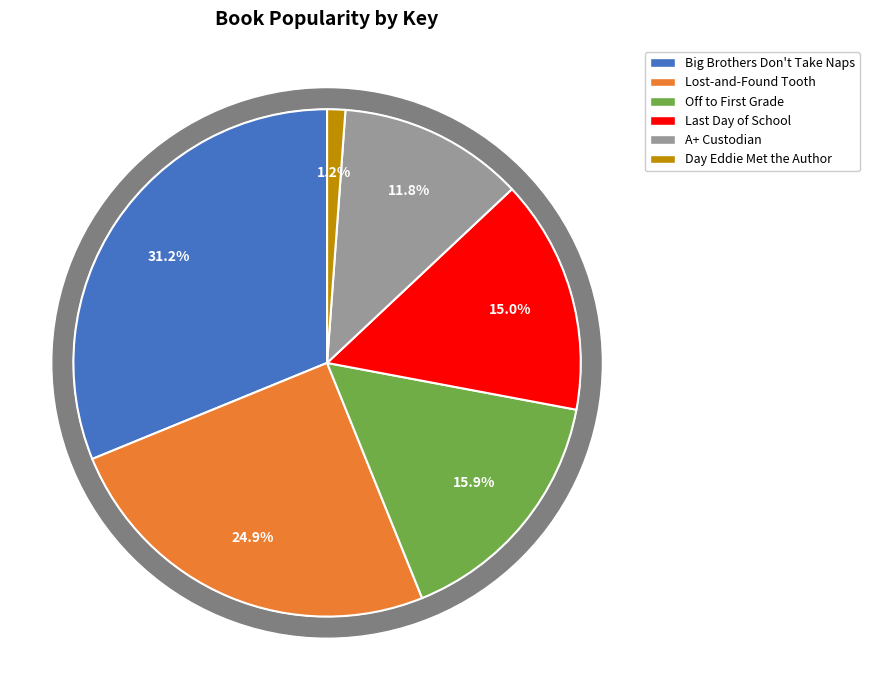

Count the number of slices in the pie.

6